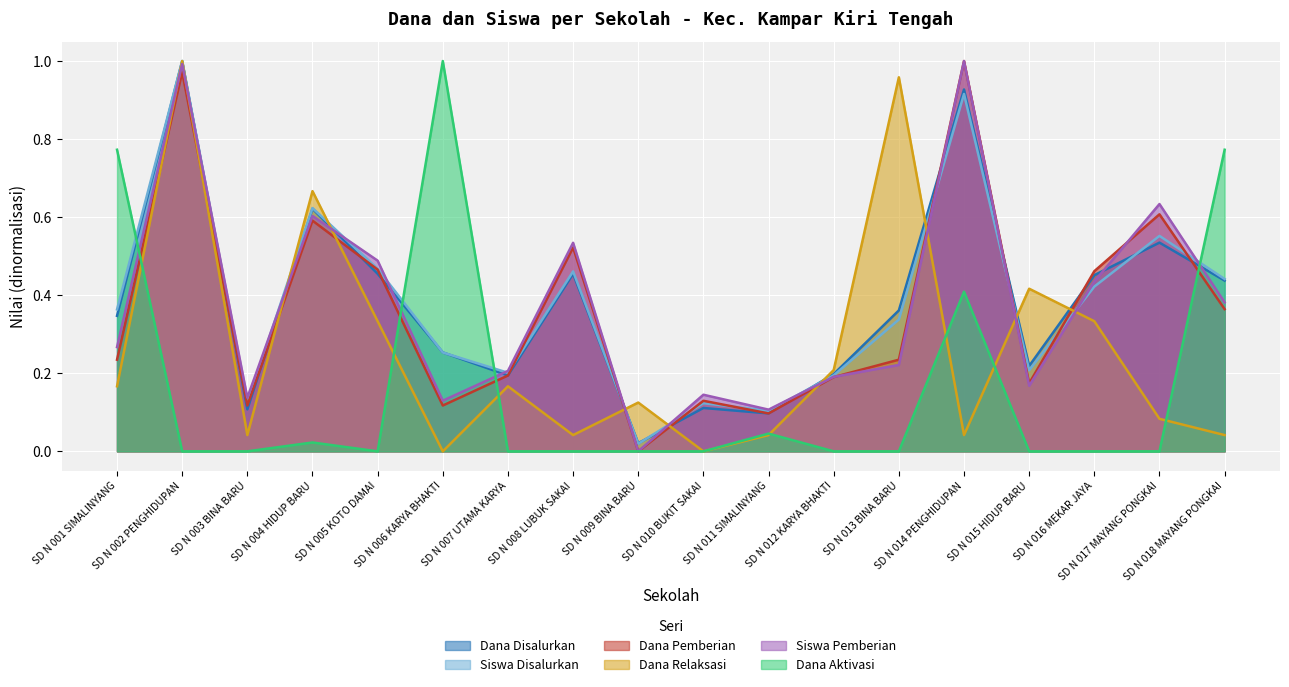

True or false: Dana Pemberian has a value of 0.2 at SD N 013 BINA BARU.

True